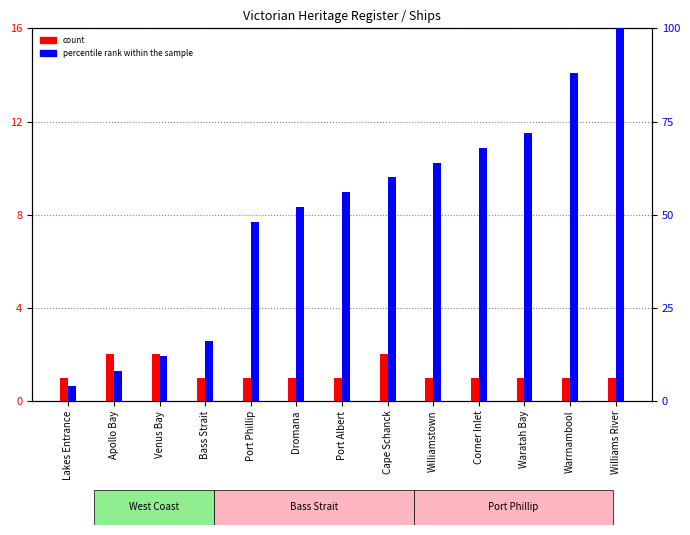

What is the smallest value displayed?

1.0